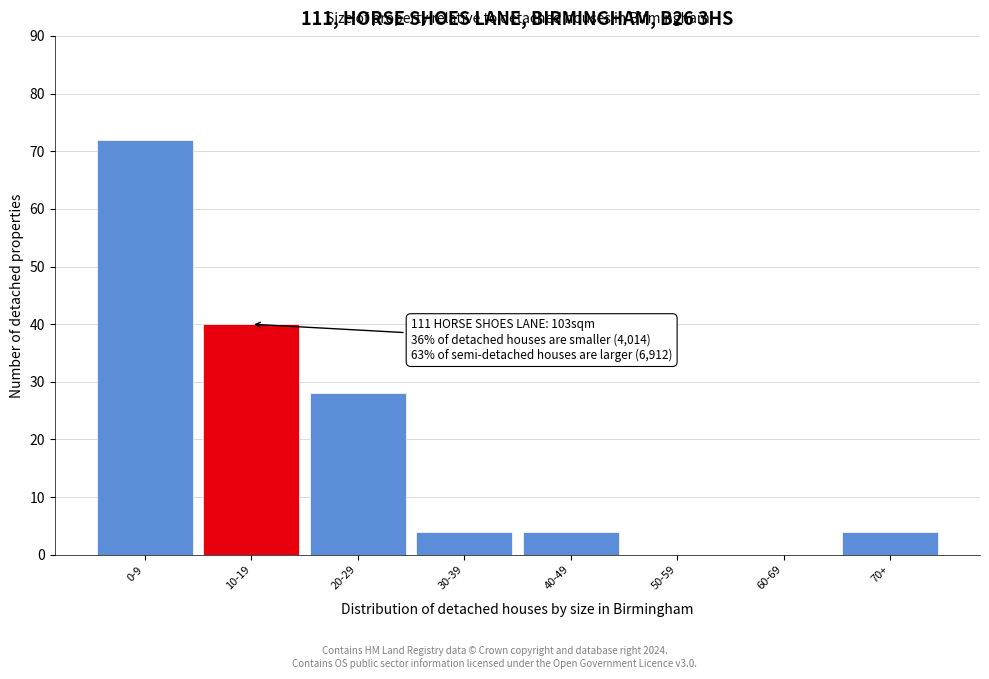

Reading left to right, transcribe all the data shown in this chart.

0-9=72	10-19=40	20-29=28	30-39=4	40-49=4	50-59=0	60-69=0	70+=4